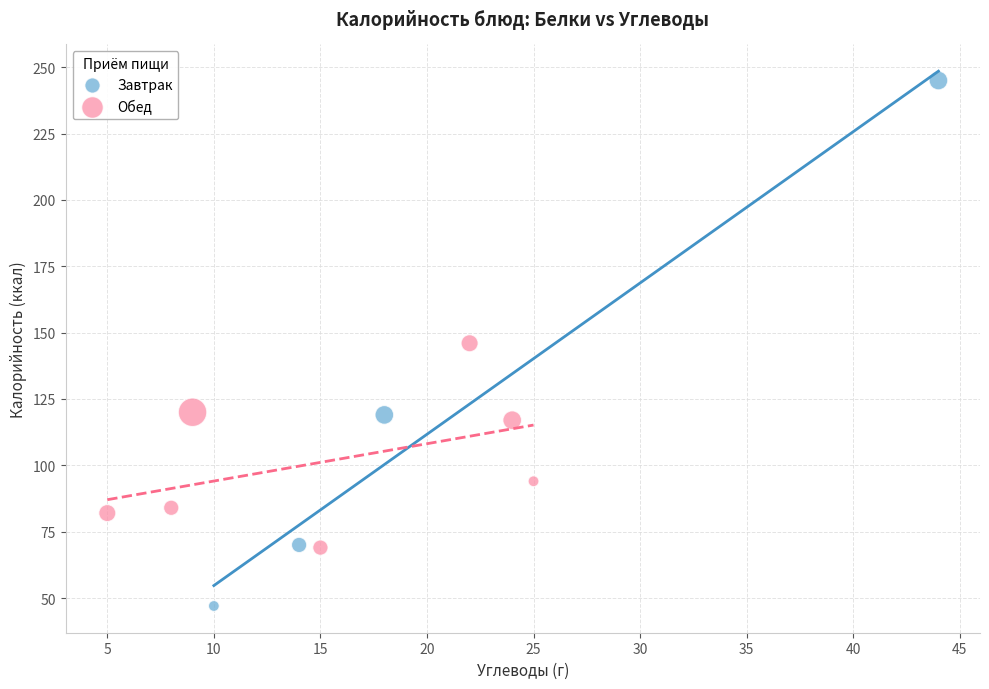

Which series has the largest Y range (max minus min)?

Завтрак